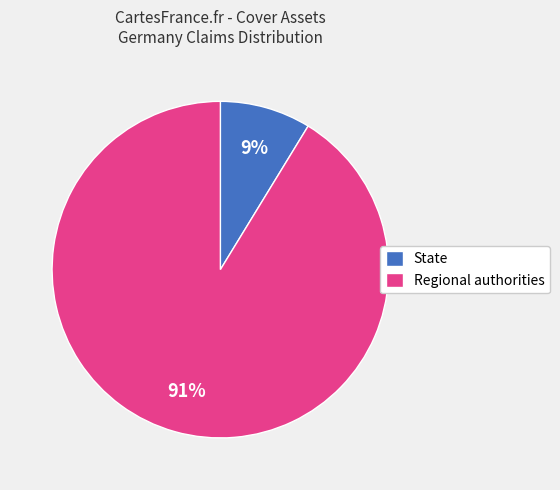

True or false: State accounts for 14% of the total.

False